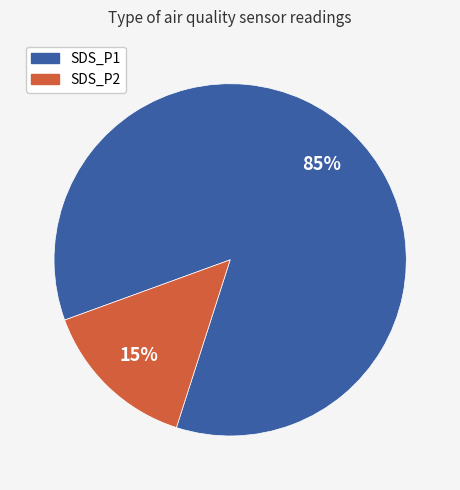

What percentage is the SDS_P1 slice, to the nearest percent?

85%